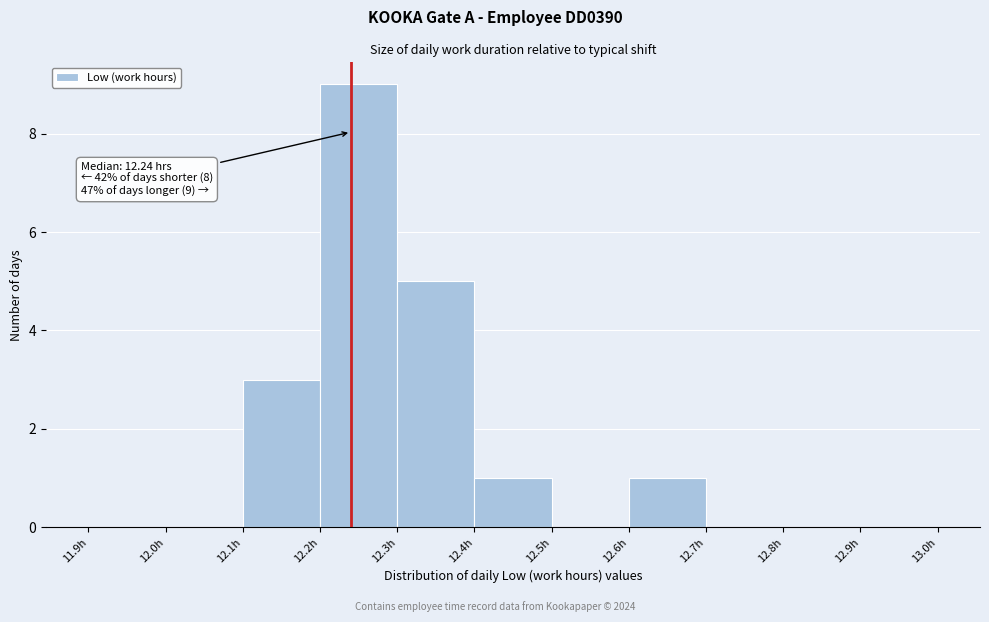

Over which range of the x-axis is the bar tallest?

12.2 to 12.3